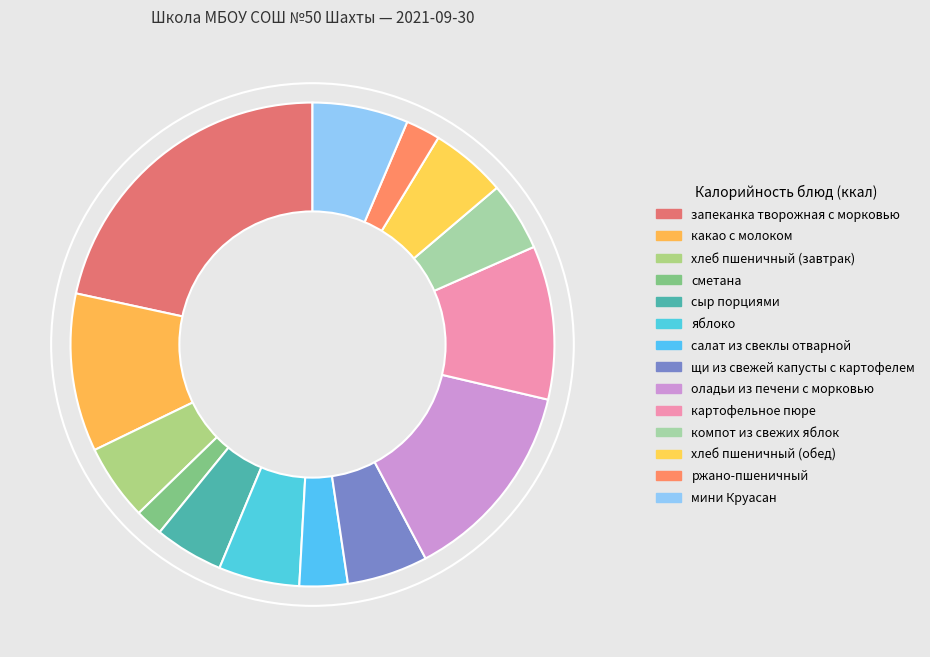

How many segments does this pie chart have?

14